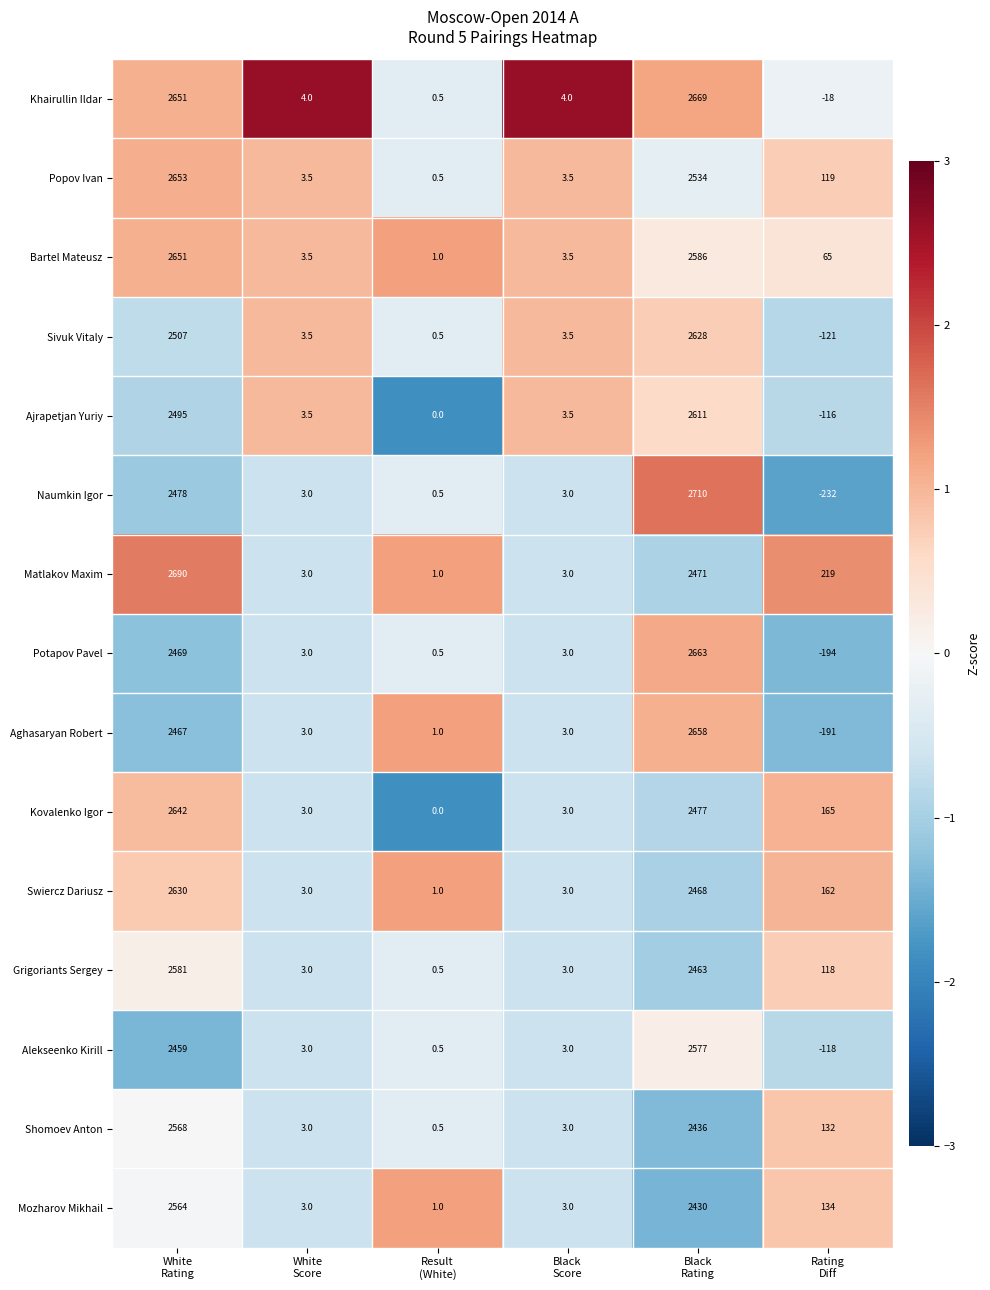

List the series in order of their peak value, lowest first.

Mozharov Mikhail, Shomoev Anton, Alekseenko Kirill, Grigoriants Sergey, Ajrapetjan Yuriy, Sivuk Vitaly, Swiercz Dariusz, Kovalenko Igor, Bartel Mateusz, Popov Ivan, Aghasaryan Robert, Potapov Pavel, Khairullin Ildar, Matlakov Maxim, Naumkin Igor